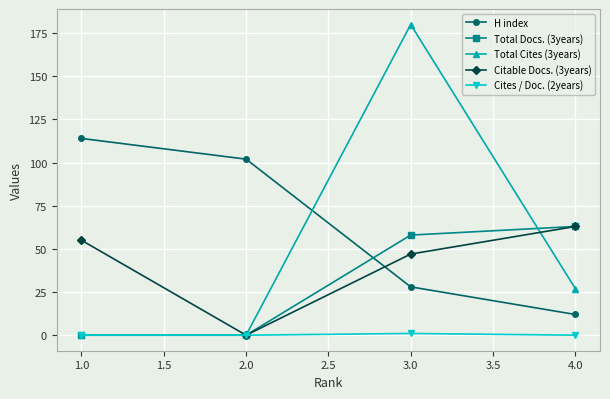

What is the label of the 4th point from the left?

4.0